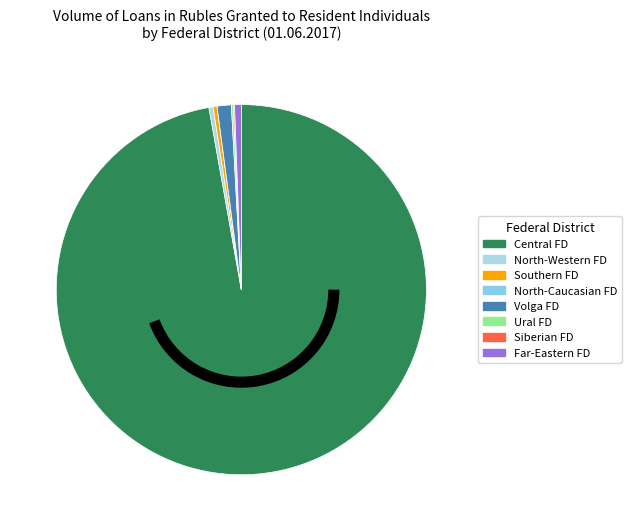

What is the majority slice?

Central Federal District